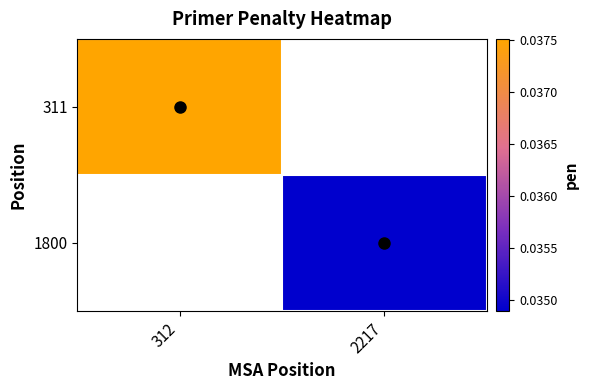

Rank the categories by 1800 value from lowest to highest.

312, 2217